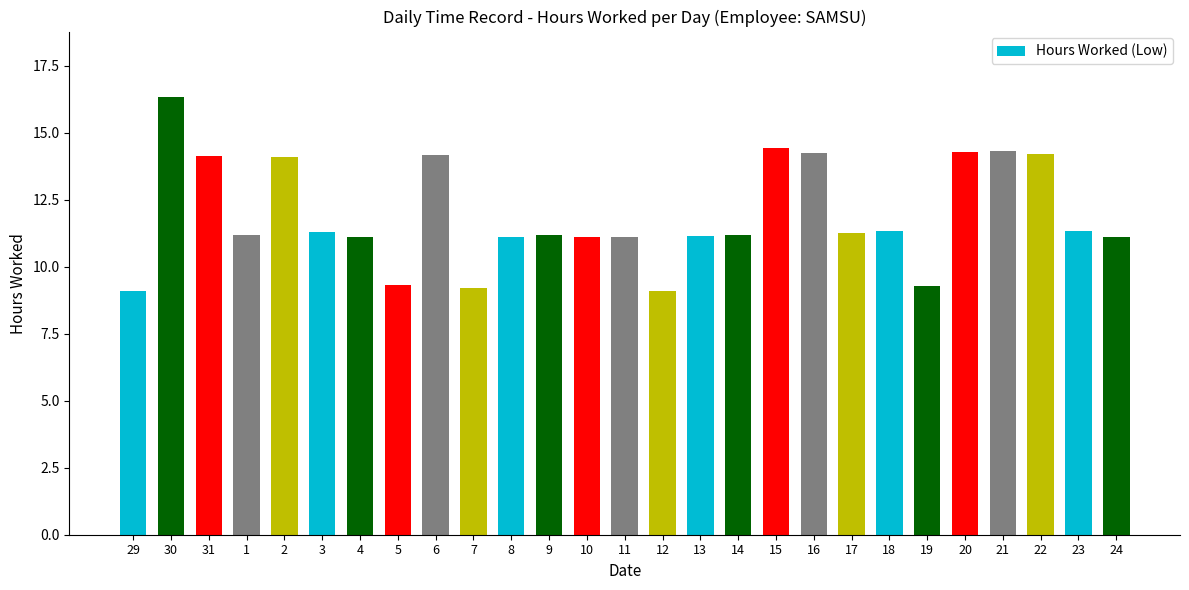

At which label does the data first exceed 11?

30